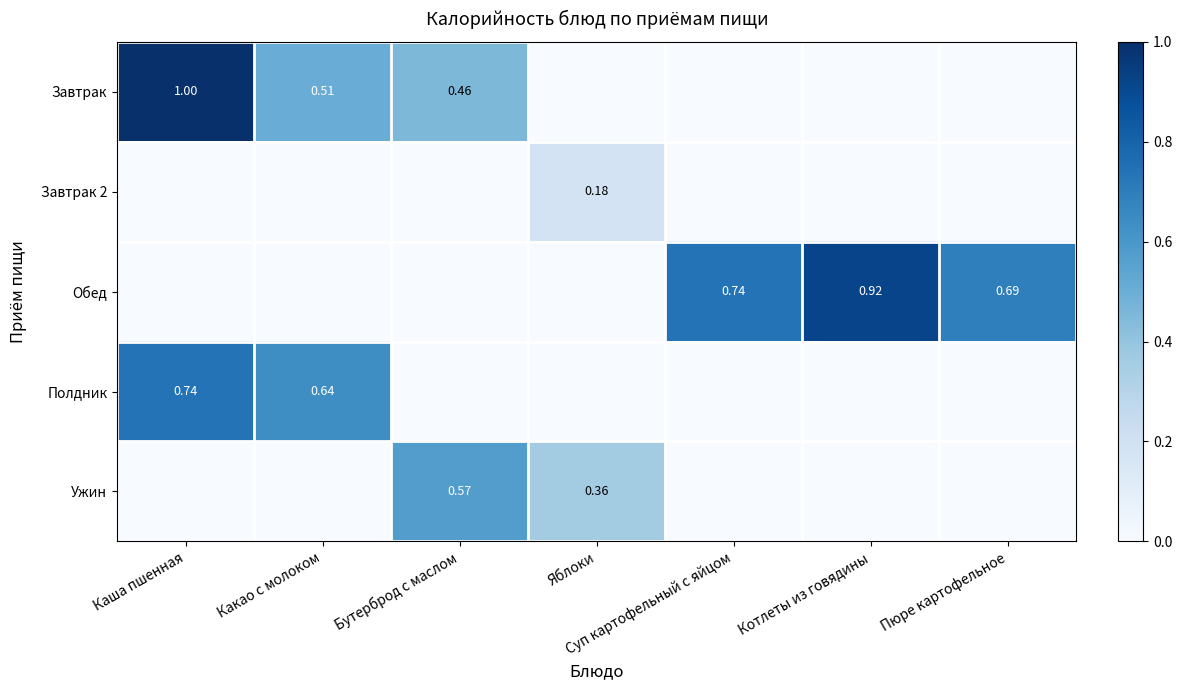

Which label corresponds to the largest value in the chart?

Каша пшенная